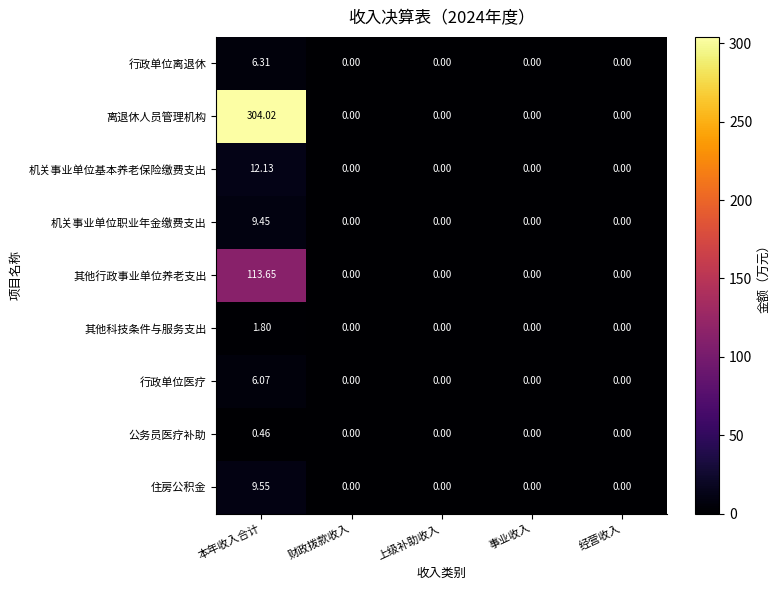

Is the value of 机关事业单位基本养老保险缴费支出 at 本年收入合计 greater than the value of 机关事业单位职业年金缴费支出 at 财政拨款收入?

Yes